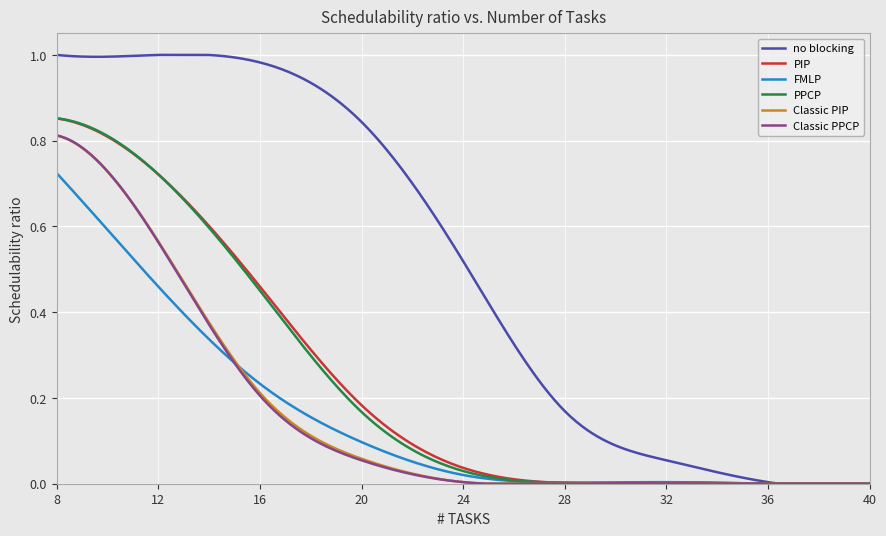

Which series has the largest total across all categories?

no blocking